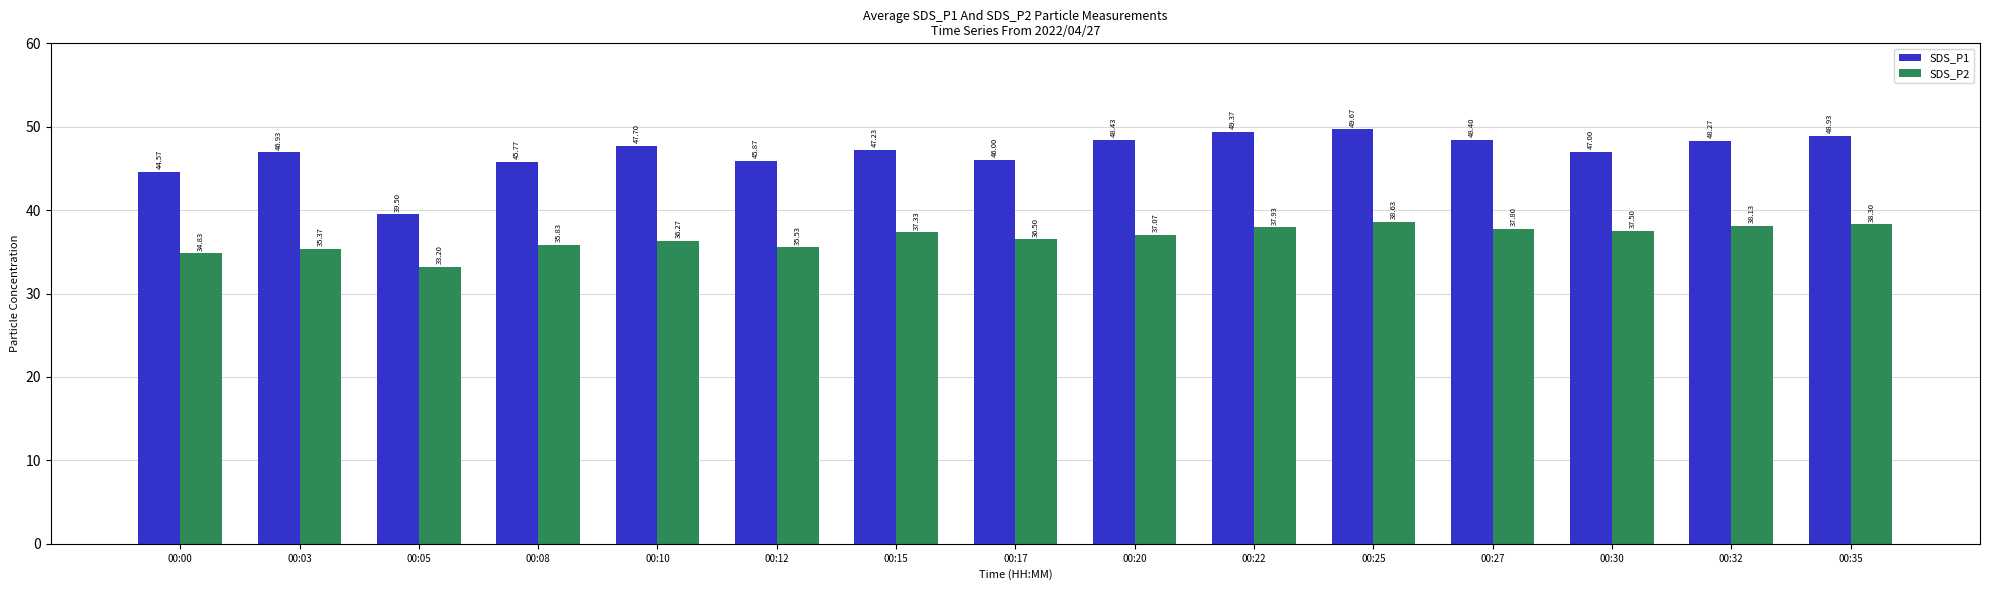

Reading right to left, transcribe all the data shown in this chart.

SDS_P1: 00:35=48.9	00:32=48.3	00:30=47.0	00:27=48.4	00:25=49.7	00:22=49.4	00:20=48.4	00:17=46.0	00:15=47.2	00:12=45.9	00:10=47.7	00:08=45.8	00:05=39.5	00:03=46.9	00:00=44.6
SDS_P2: 00:35=38.3	00:32=38.1	00:30=37.5	00:27=37.8	00:25=38.6	00:22=37.9	00:20=37.1	00:17=36.5	00:15=37.3	00:12=35.5	00:10=36.3	00:08=35.8	00:05=33.2	00:03=35.4	00:00=34.8